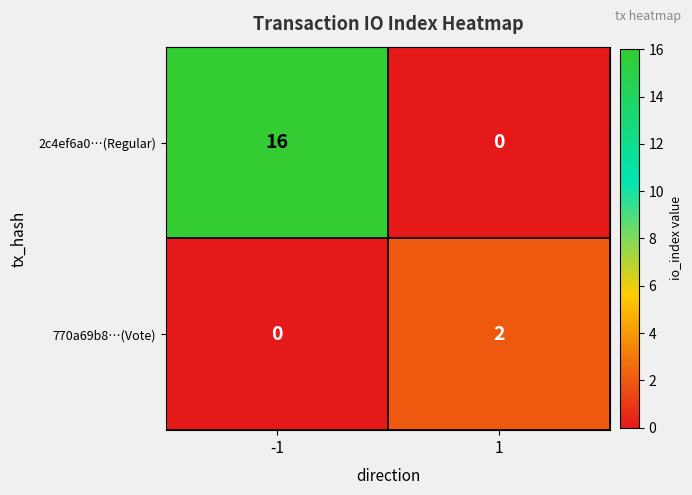

At 1, list the series in order from smallest to largest.

2c4ef6a0…(Regular), 770a69b8…(Vote)